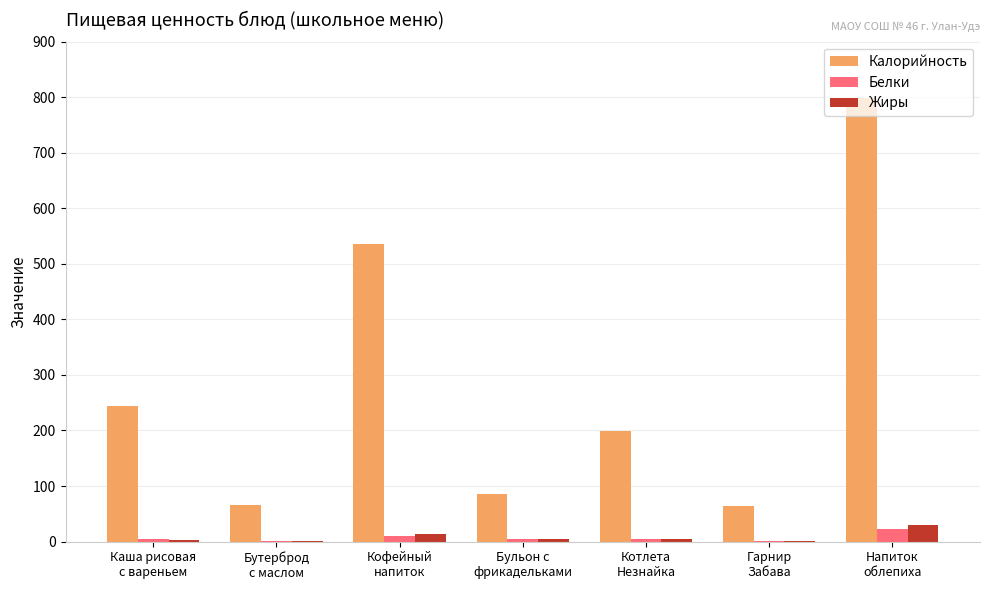

What is the maximum value shown in the chart?

798.4